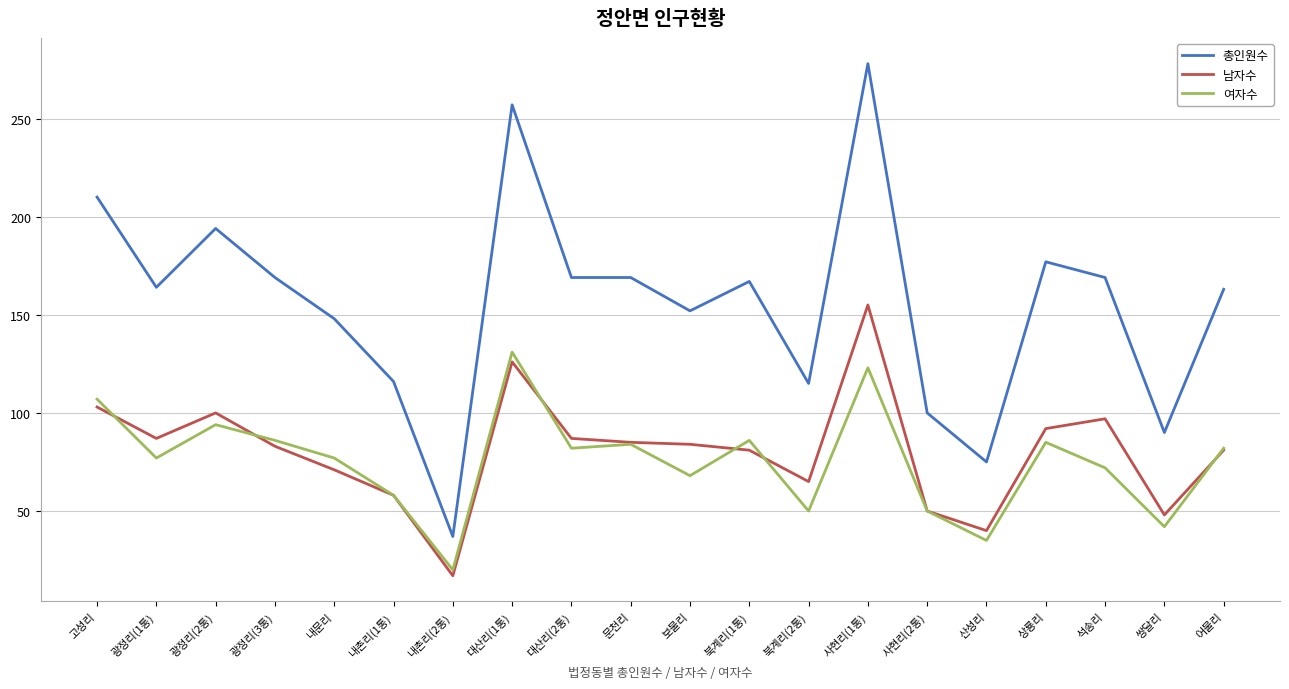

Which series changed the most between 광정리(1통) and 사현리(2통)?

총인원수